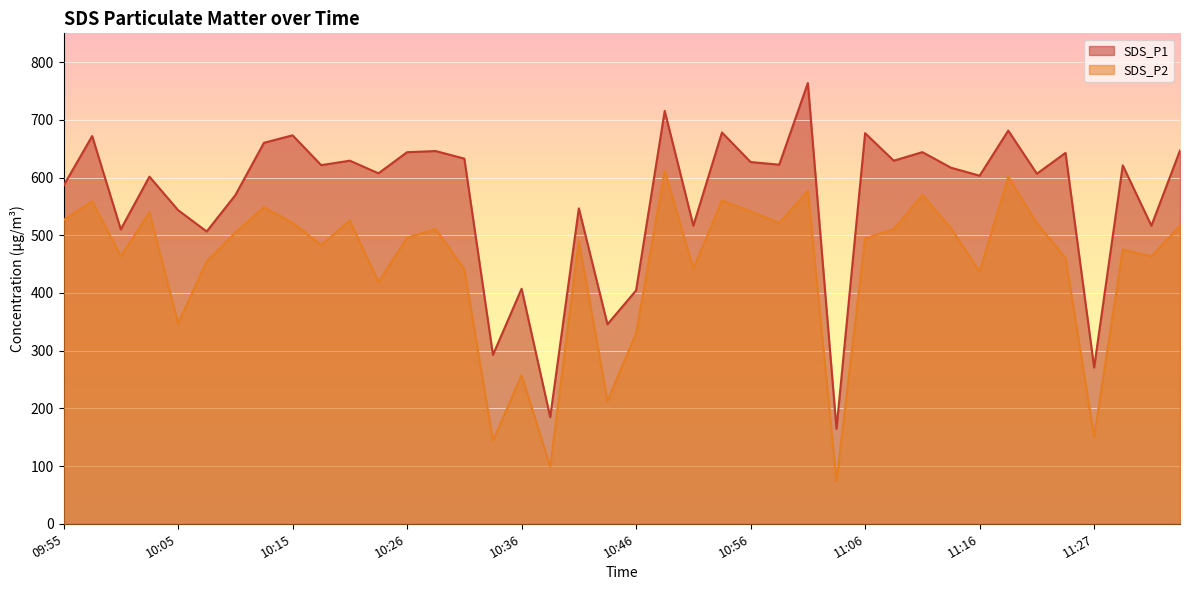

Reading left to right, transcribe all the data shown in this chart.

SDS_P1: 585.9	672.0	510.3	601.6	543.6	506.6	569.5	660.2	673.3	621.6	629.3	607.4	644.0	646.0	632.9	292.8	407.3	184.9	546.7	345.8	404.4	715.6	516.7	678.2	627.0	622.4	763.9	164.6	677.0	629.2	644.1	617.1	603.3	681.4	606.7	642.8	270.9	621.2	516.6	647.0
SDS_P2: 526.4	559.0	463.8	539.7	347.4	454.5	504.8	548.3	521.8	483.0	525.7	418.8	495.9	510.8	441.1	144.1	257.4	99.2	490.3	212.8	330.1	612.2	442.1	560.4	541.4	521.5	576.6	73.8	494.6	510.4	569.6	512.3	437.1	601.5	520.6	460.8	150.9	475.0	463.4	516.5